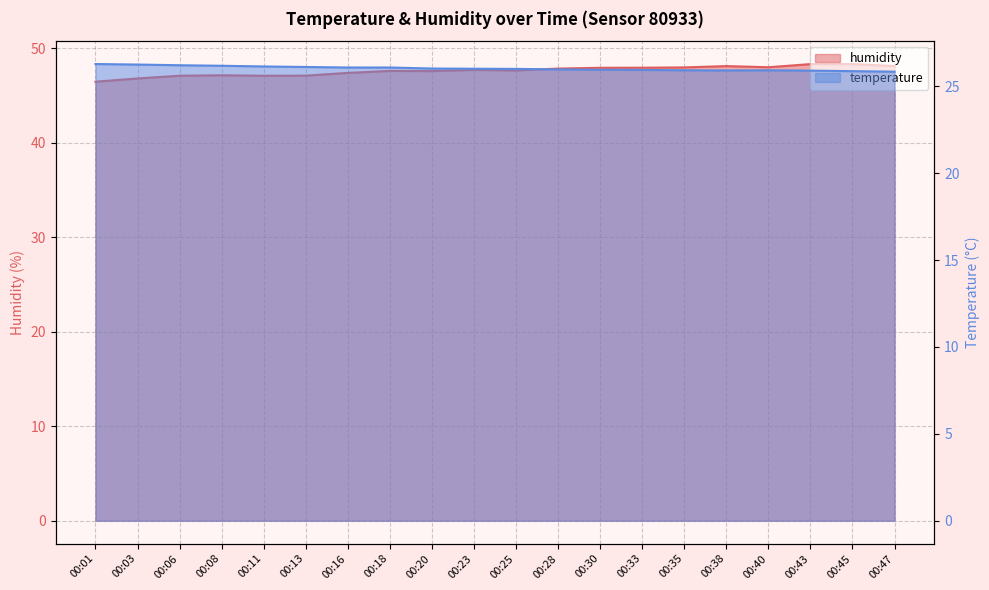

What is the difference between the humidity values at 00:06 and 00:23?

0.6